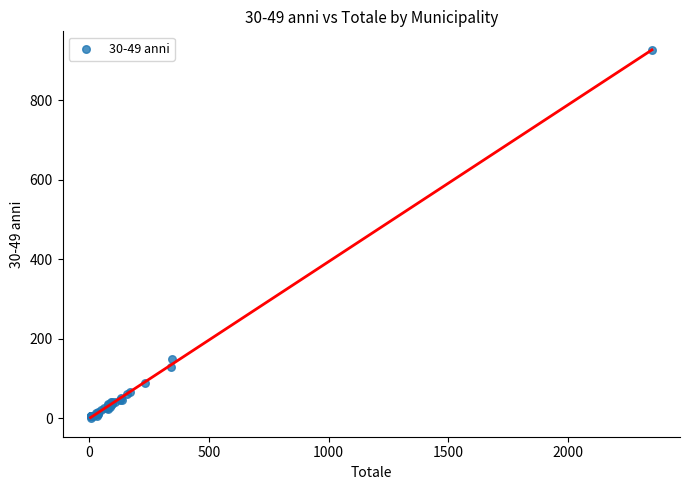

What Y value in the scatter plot is closest to 463?

149